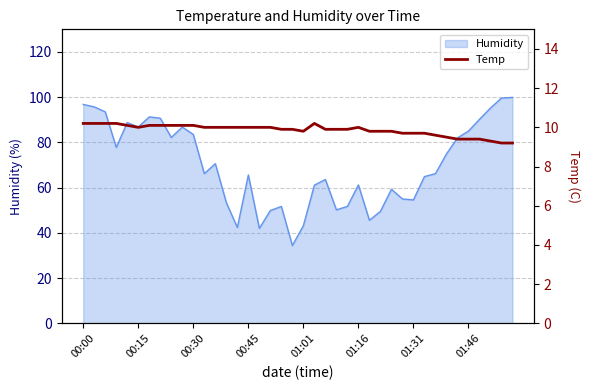

Is it true that Humidity equals 85.0 at 01:46?

True